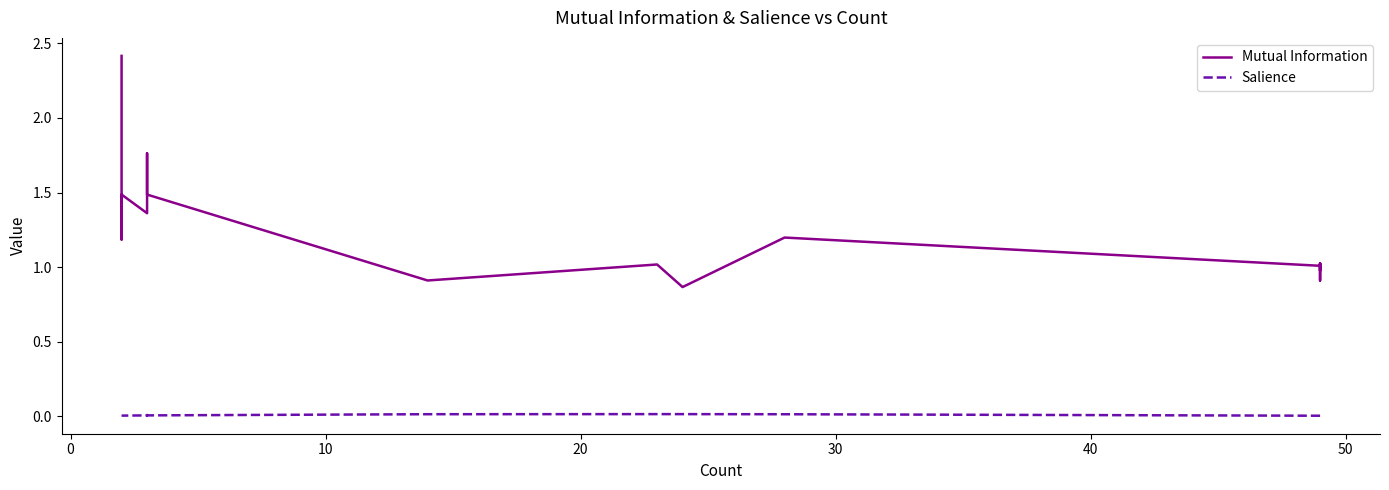

What is the sum of all Salience values?

0.1